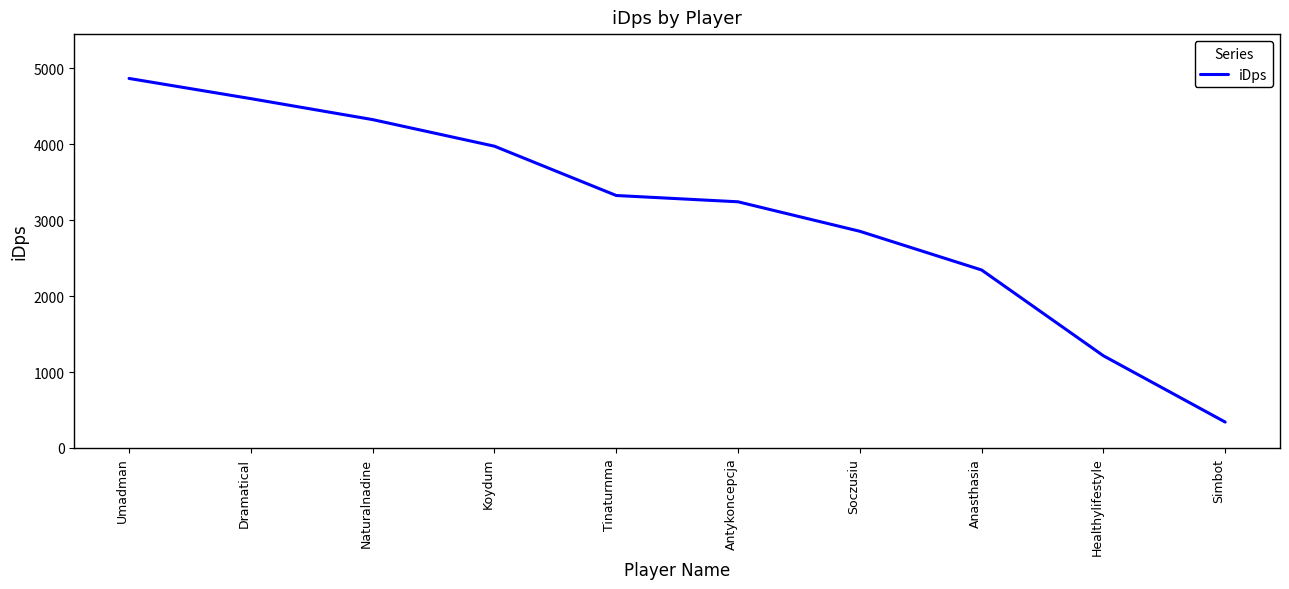

True or false: there are more than 0 points higher than both neighbors.

False